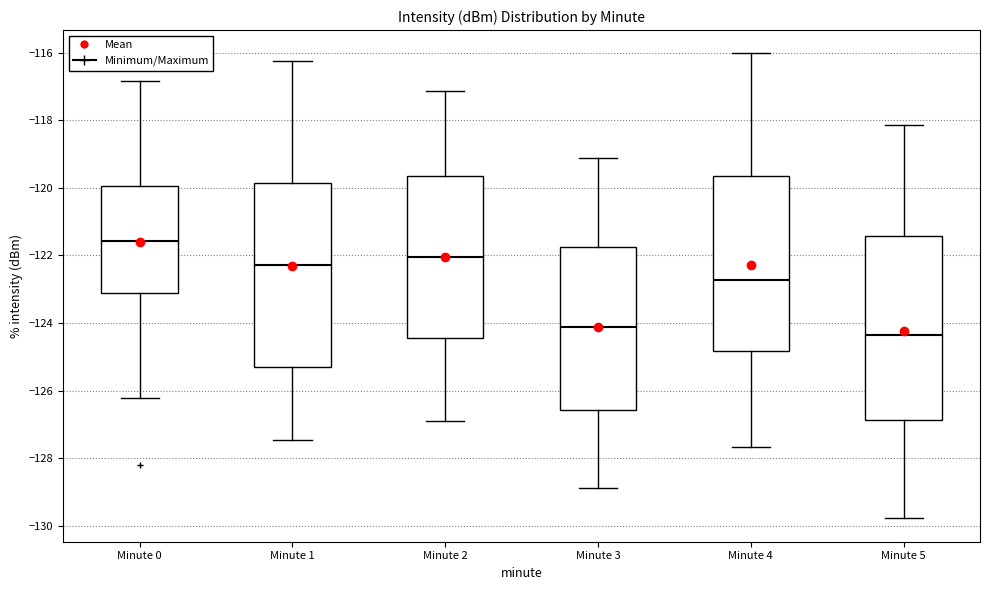

Which box has the lowest median line?

Minute 5